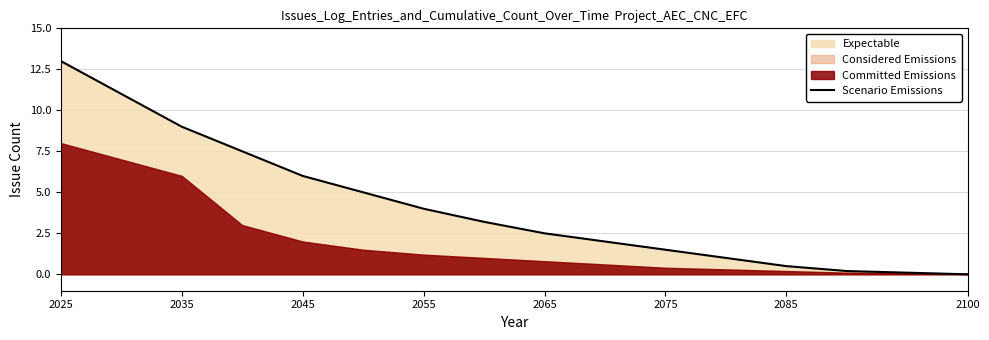

At which label does Scenario Emissions reach its peak?

2025